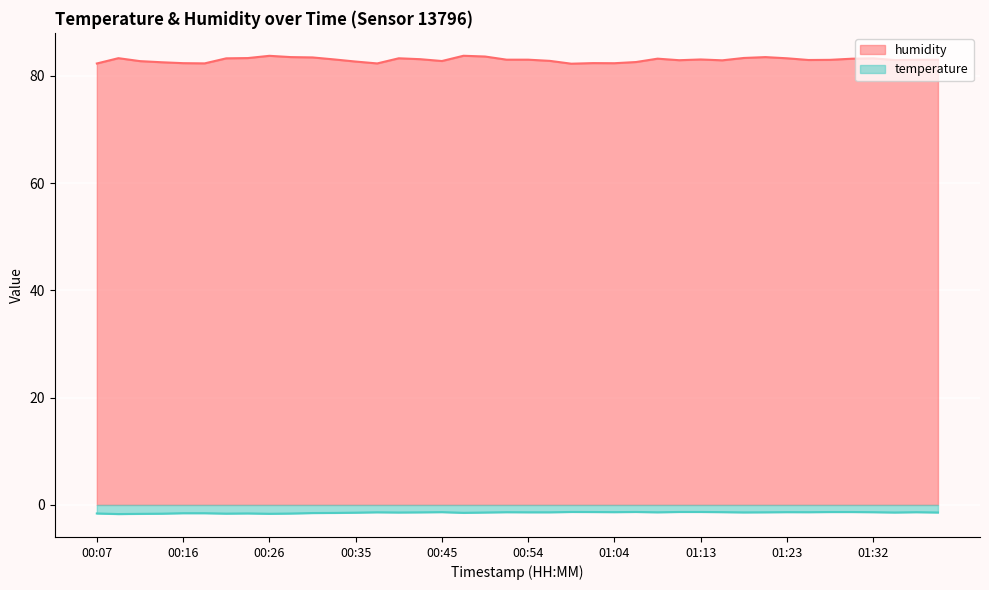

List the series in order of their overall mean, lowest first.

temperature, humidity